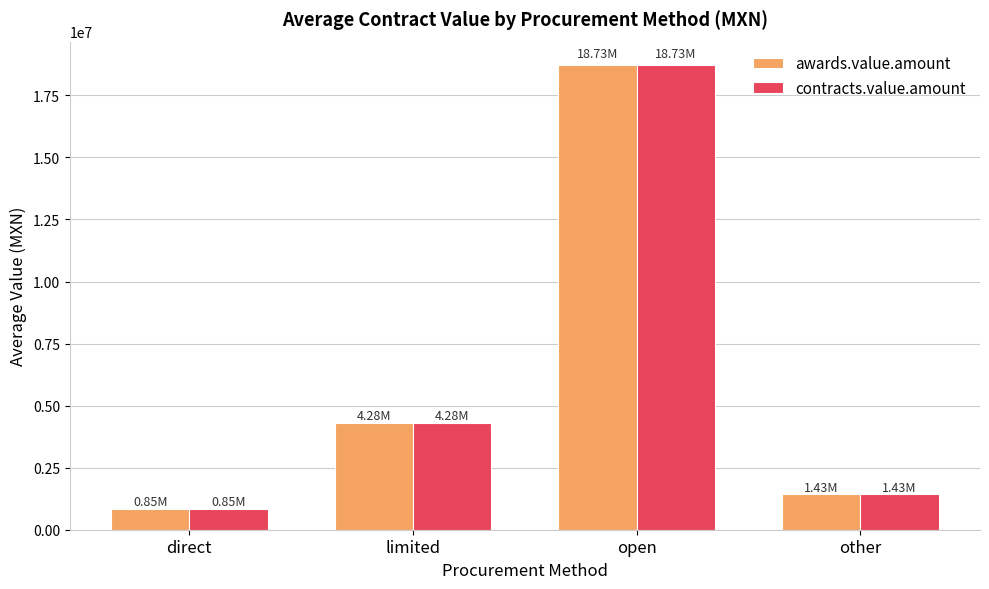

The value of contracts.value.amount at limited is 6822935.1. True or false?

False